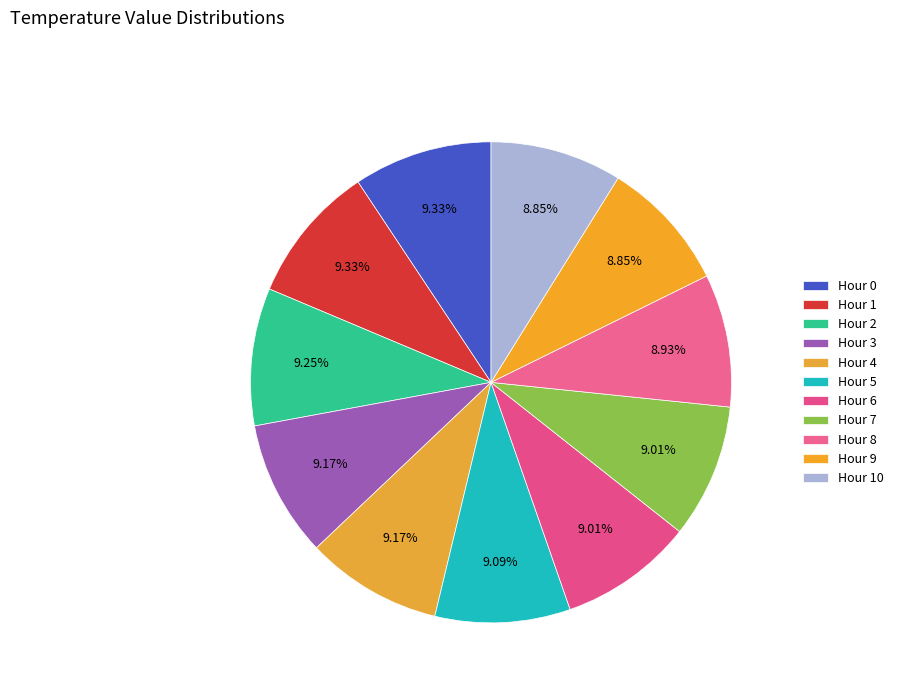

The Hour 8 slice represents 20% of the pie. True or false?

False